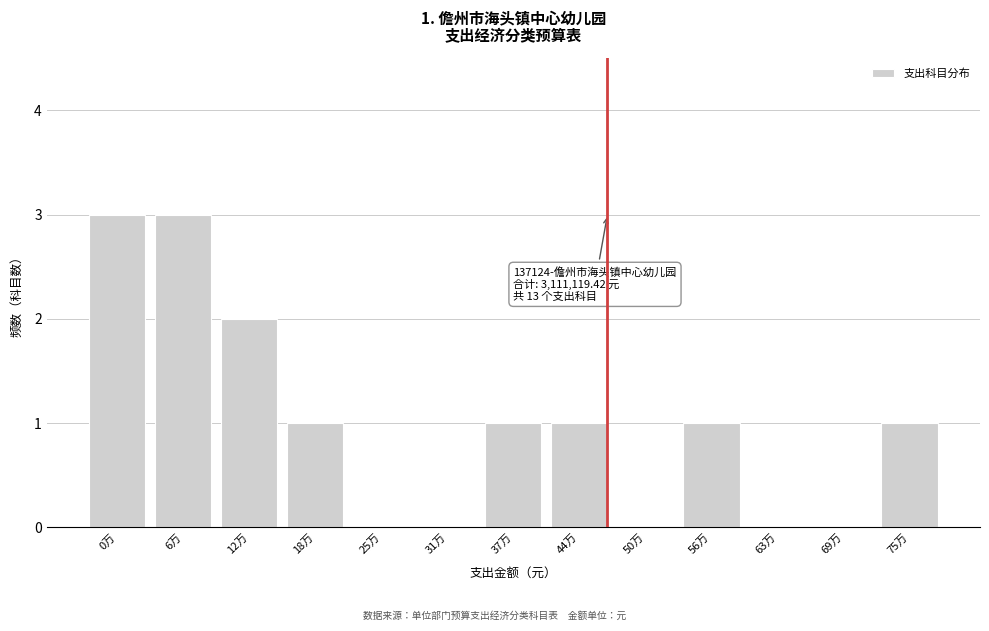

Reading left to right, list all the values displayed in this chart.

0万=3	6万=3	12万=2	18万=1	25万=0	31万=0	37万=1	44万=1	50万=0	56万=1	63万=0	69万=0	75万=1